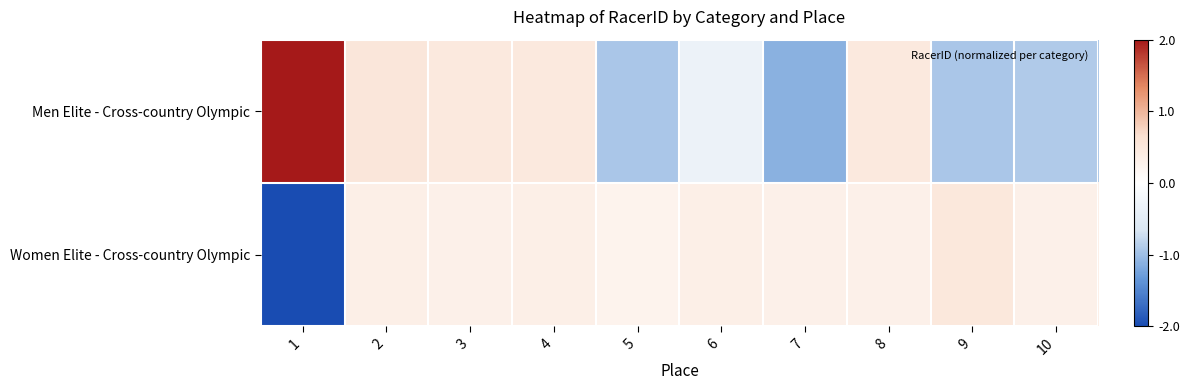

What is the maximum value shown in the chart?

2.3